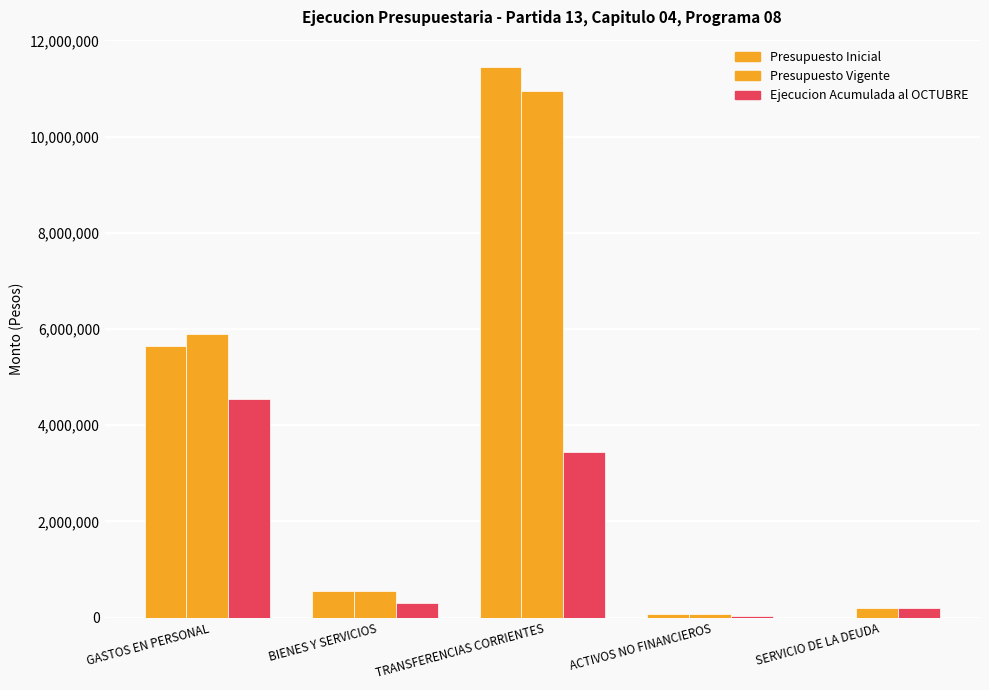

The value of Presupuesto Vigente at SERVICIO DE LA DEUDA is 209831. True or false?

True